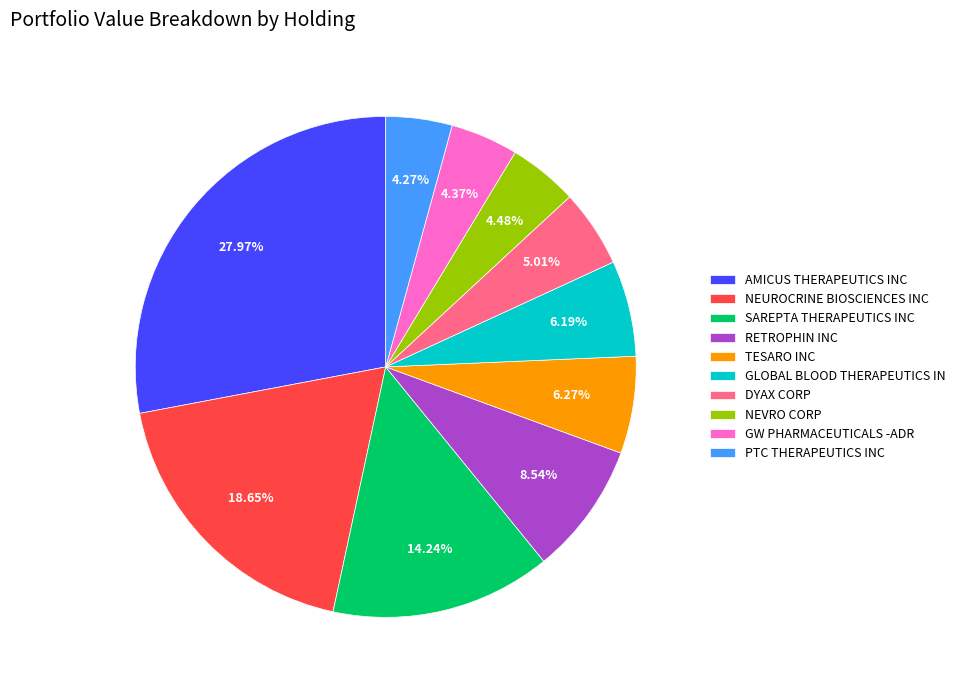

What percentage is the GLOBAL BLOOD THERAPEUTICS IN slice, to the nearest percent?

6%